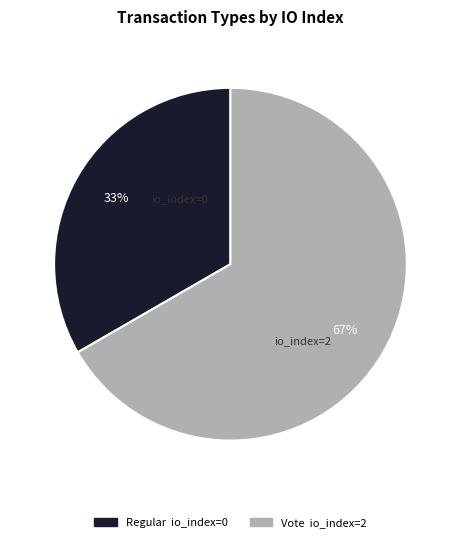

How many slices are in this pie chart?

2